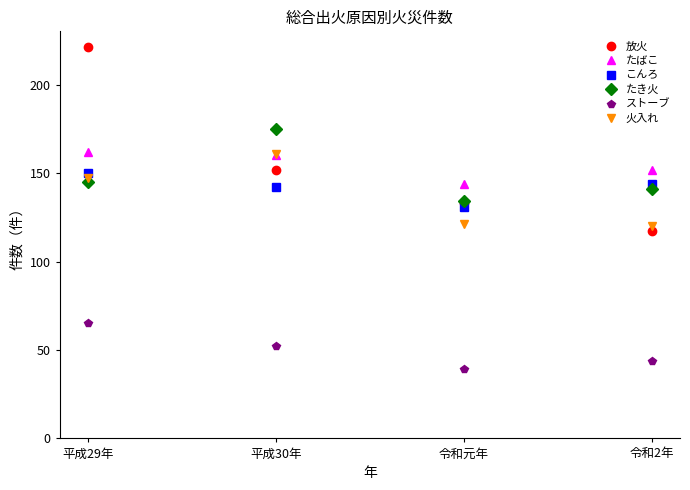

What is the total value across all series at 令和元年?

702